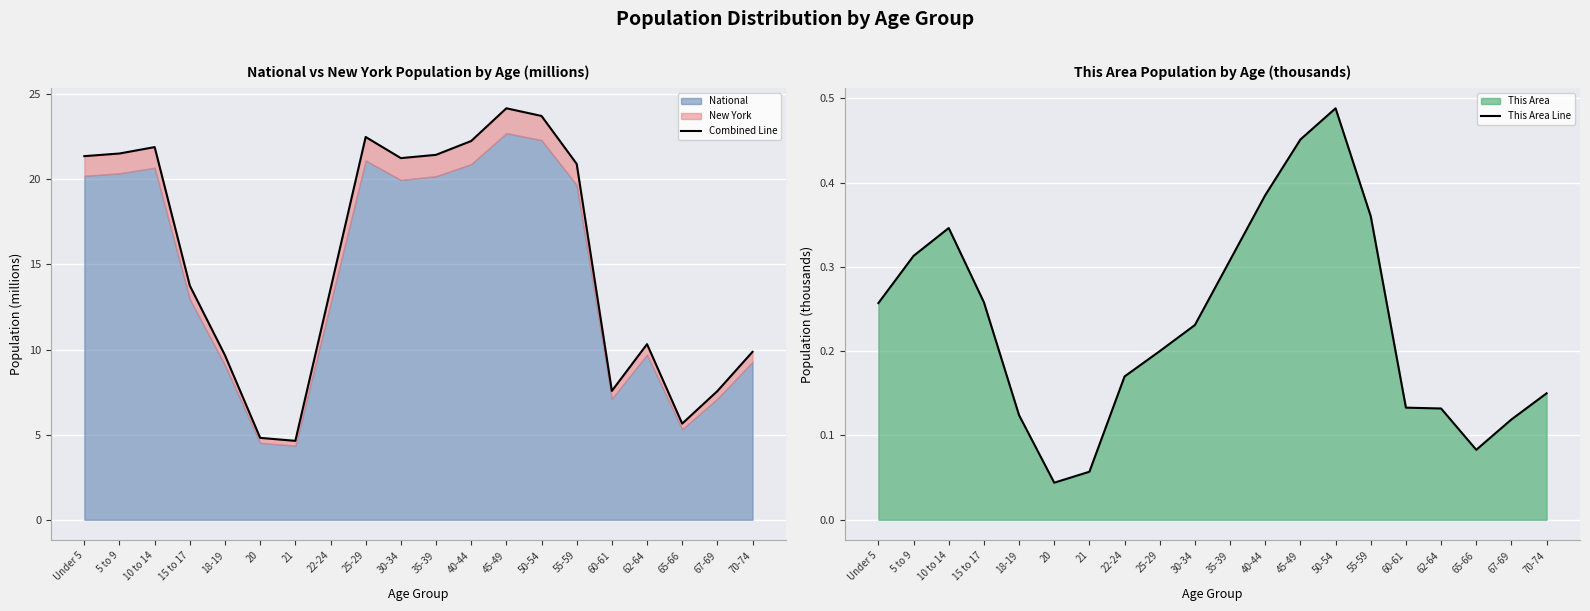

At which label is This Area Line closest to 0?

20